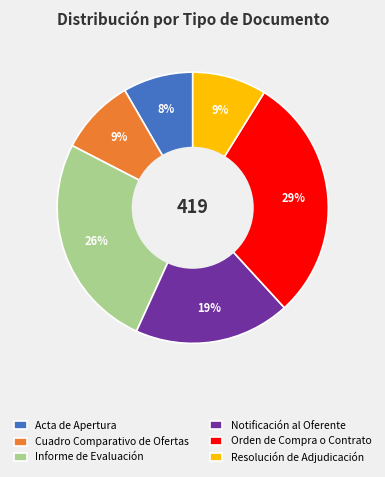

Combined, do Acta de Apertura and Cuadro Comparativo de Ofertas account for over 50%?

No